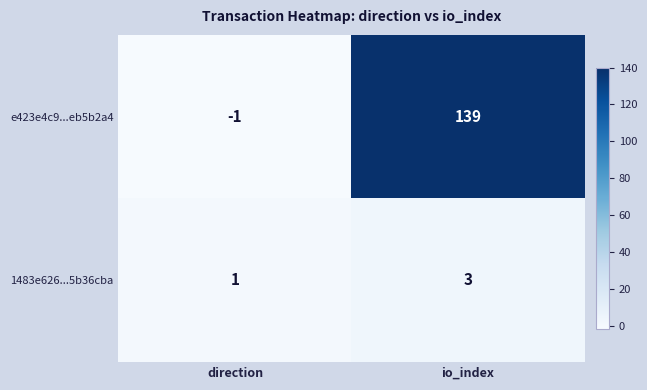

At direction, list the series in order from largest to smallest.

1483e626...5b36cba, e423e4c9...eb5b2a4